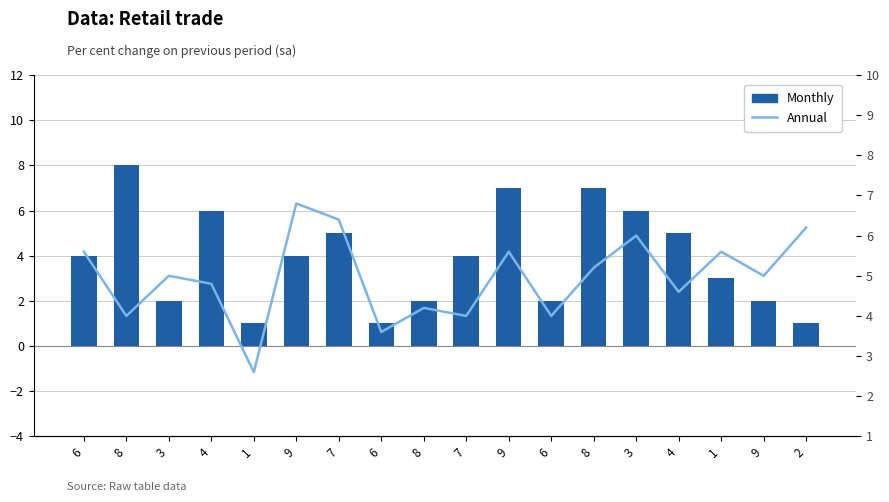

What is the difference between the highest and lowest values at 7?

1.4